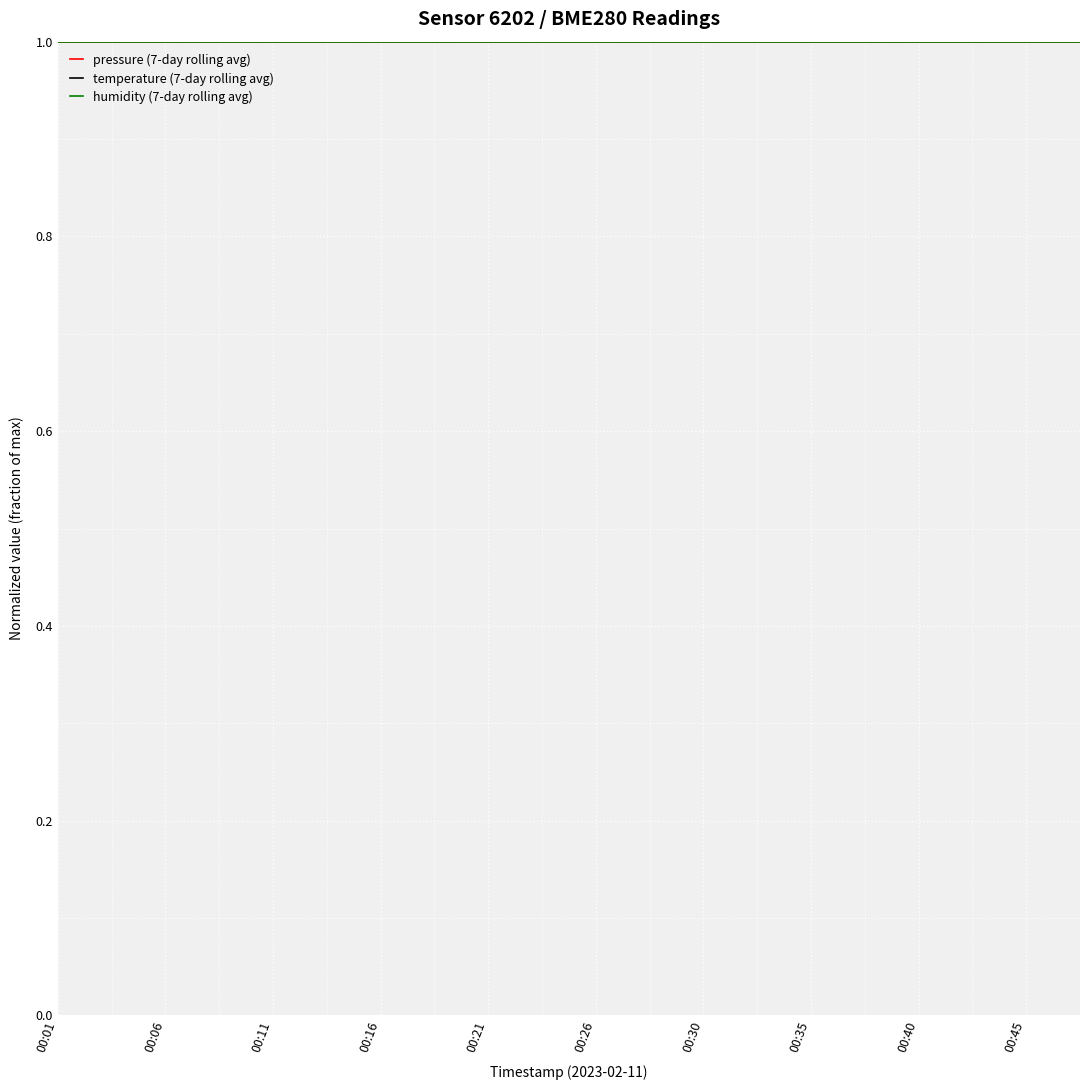

What are all the series names shown in the legend?

pressure (7-day rolling avg), temperature (7-day rolling avg), humidity (7-day rolling avg)